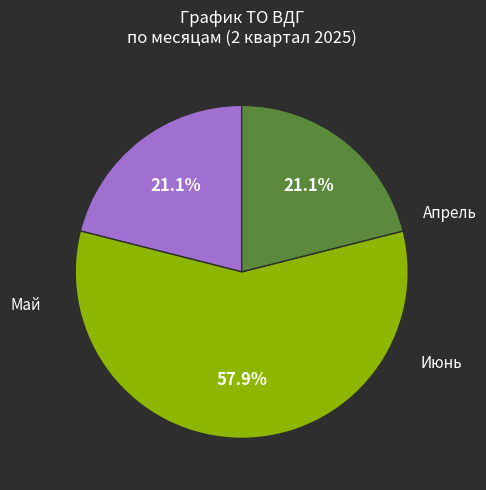

To the nearest percent, what is the difference between the largest and smallest slice percentages?

37%